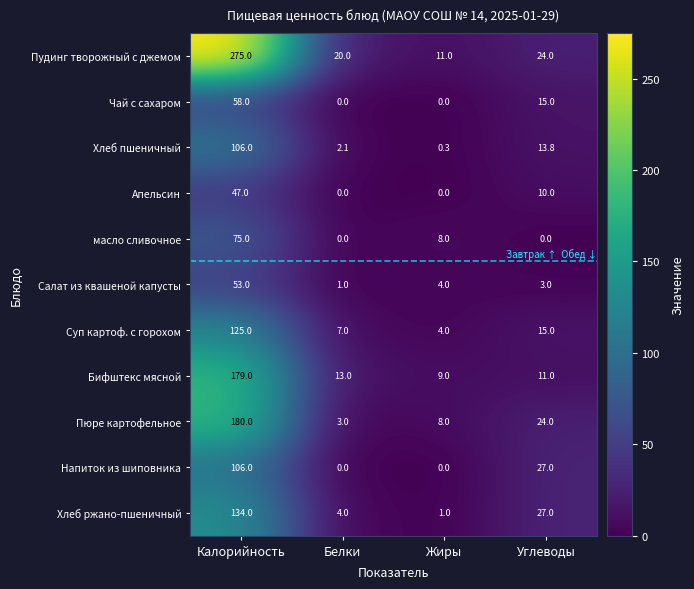

How many Напиток из шиповника values are between 0 and 106?

4